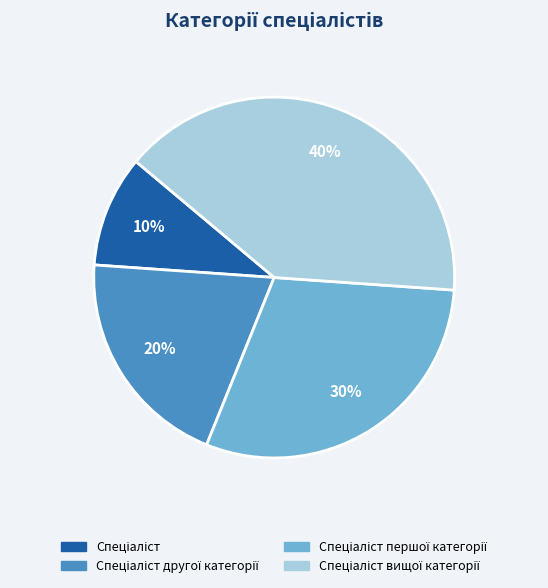

Does any single category account for the majority?

No